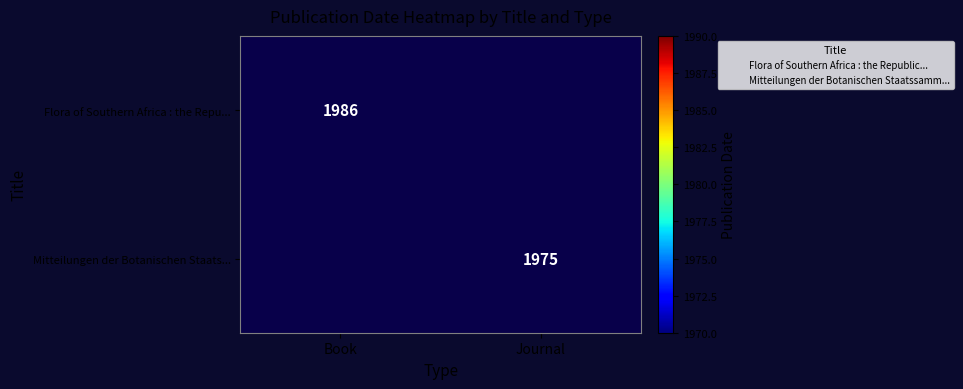

Count the number of categories in the chart.

2